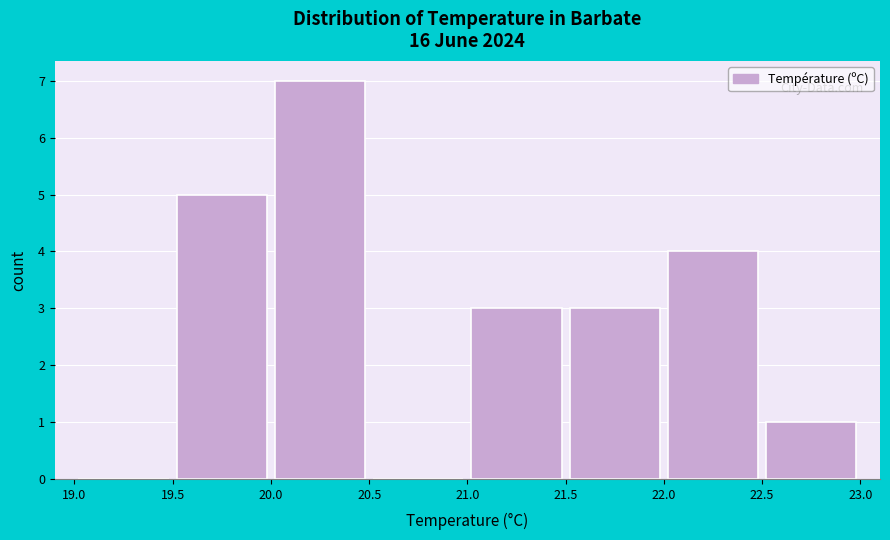

Reading left to right, list every bar in this chart as the range it spans on the x-axis followed by its height. The values are not printed on the chart, so give them approximately, as read against the axis.

19.0 to 19.5: 0
19.5 to 20.0: 5
20.0 to 20.5: 7
20.5 to 21.0: 0
21.0 to 21.5: 3
21.5 to 22.0: 3
22.0 to 22.5: 4
22.5 to 23.0: 1